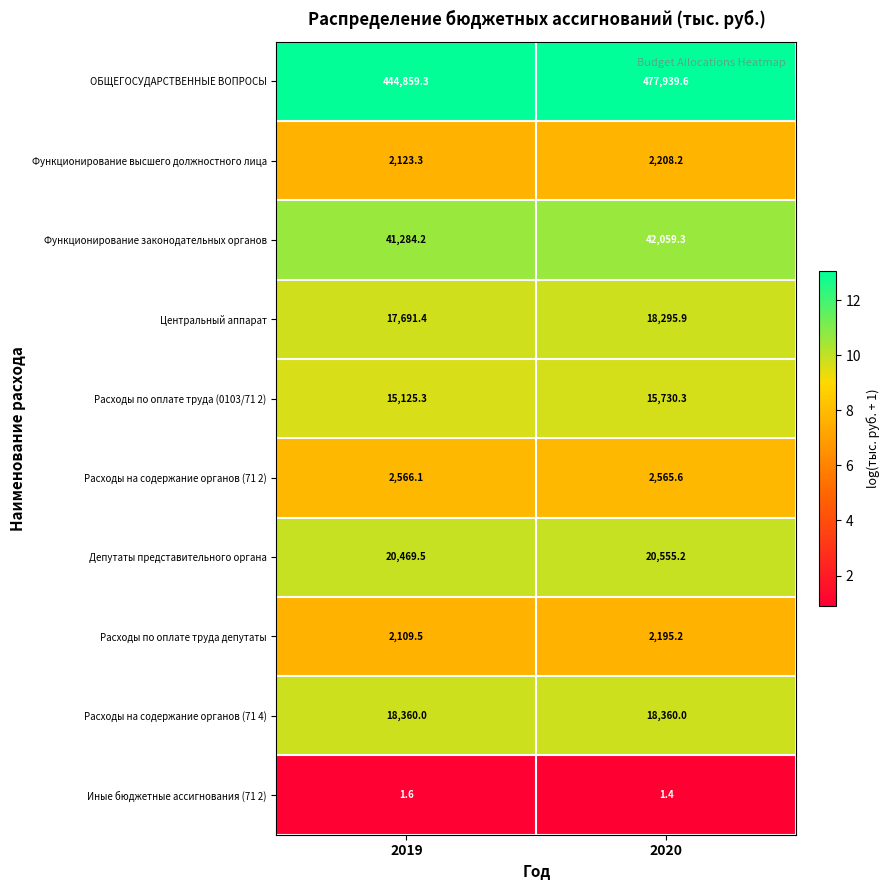

Is it true that Иные бюджетные ассигнования (71 2) equals 0.9 at 2020?

False